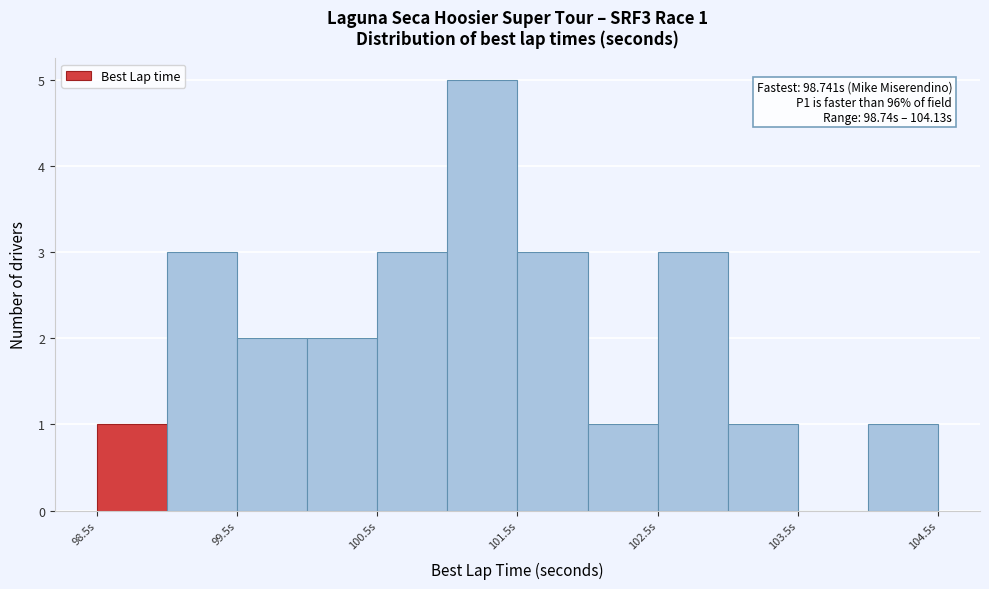

Which range on the x-axis has the tallest bar?

101.0 to 101.5